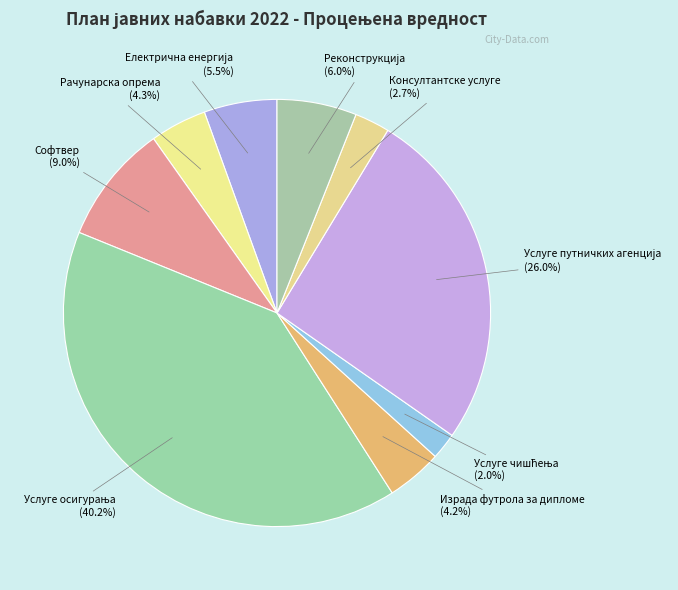

How much of the chart is everything except Консултантске услуге?

97.3%